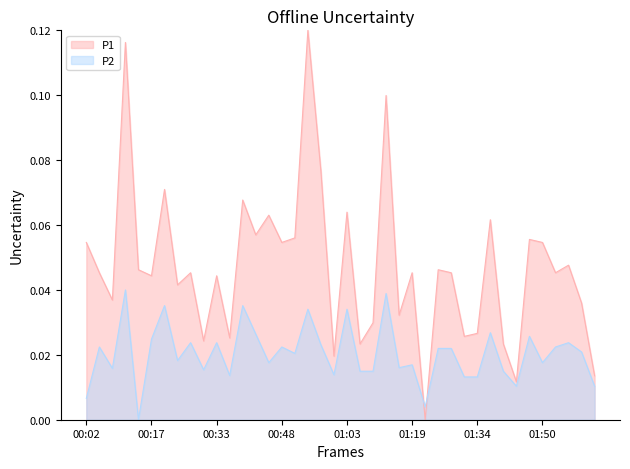

What is the label of the 11th point from the right?

01:31